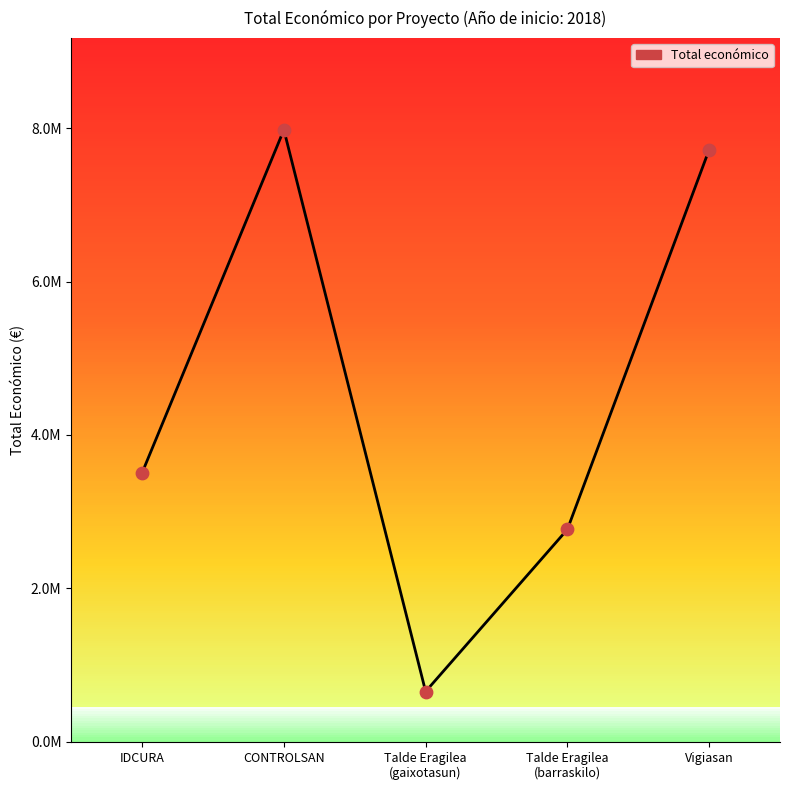

Which has a higher value, IDCURA or CONTROLSAN?

CONTROLSAN